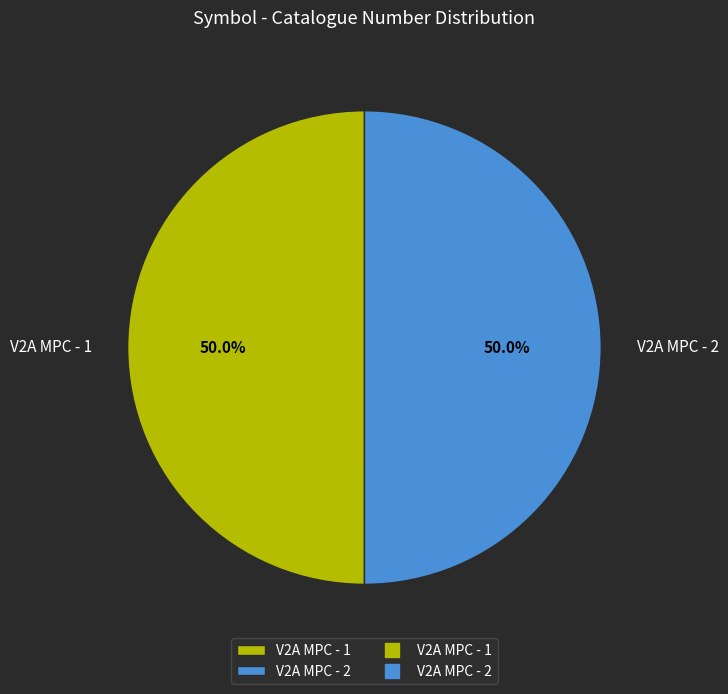

What is the total percentage of V2A MPC - 2 and V2A MPC - 1?

100.0%